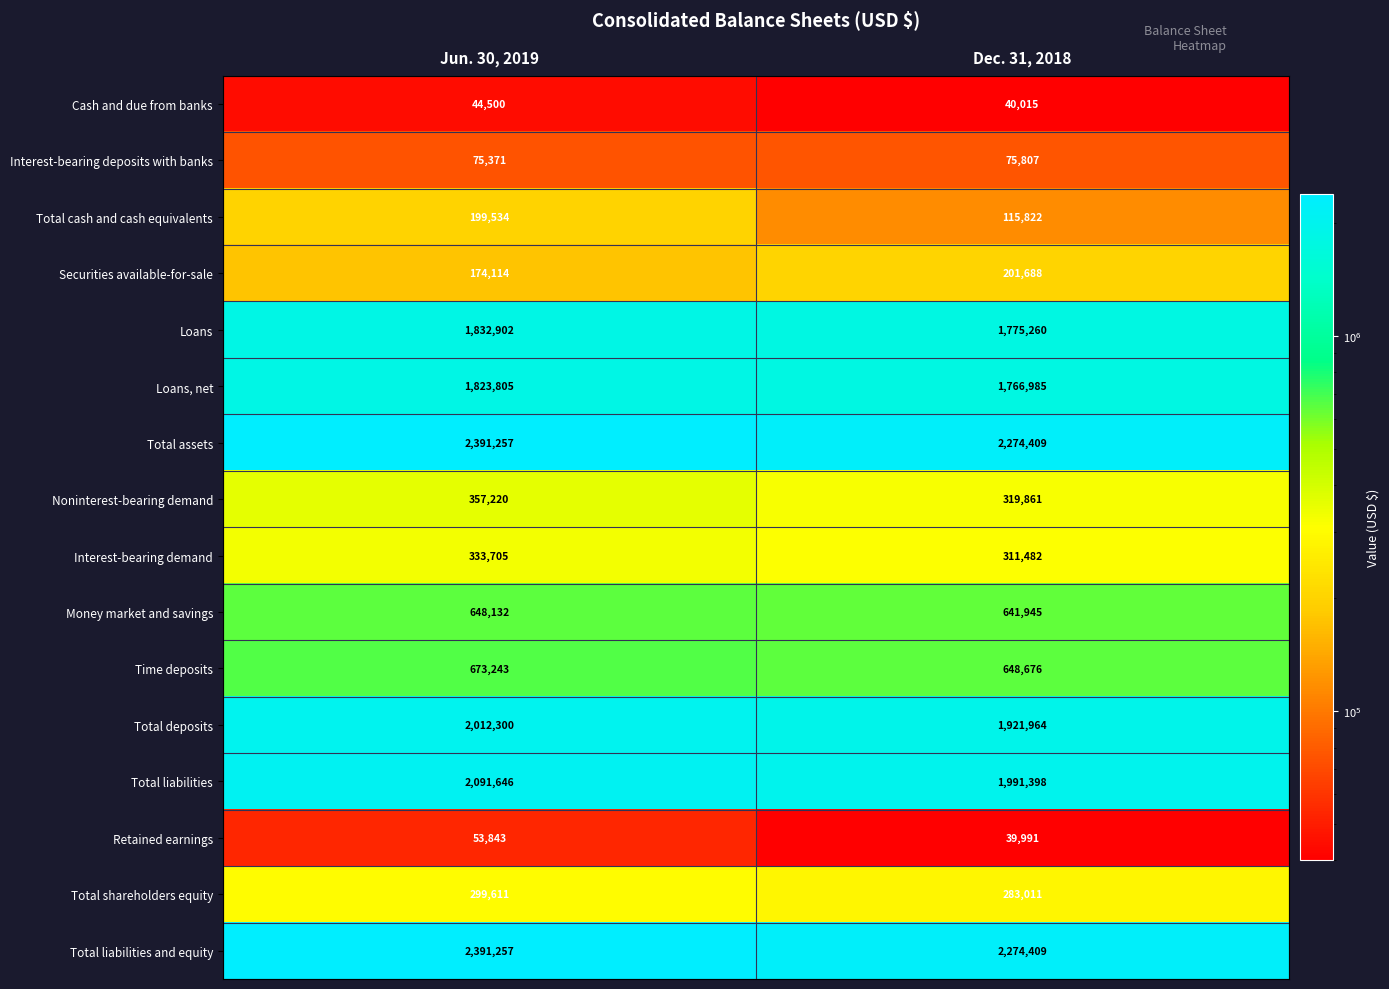

What is the minimum value shown in the chart?

39991